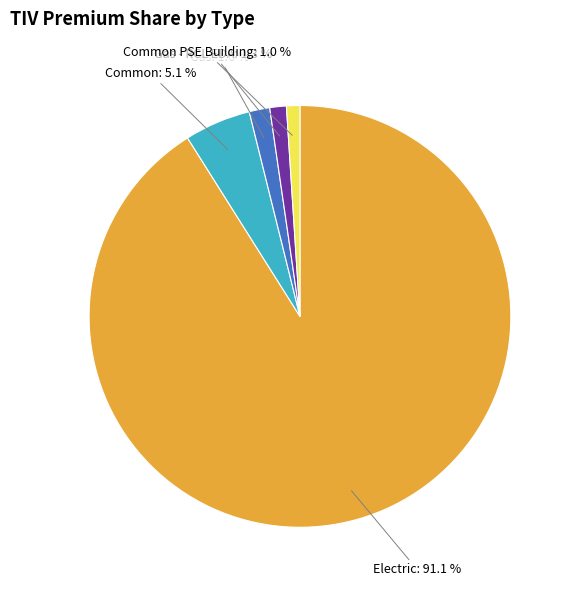

Approximately how many times larger is the value at Gas compared to Gas - RCL EDA?

1.2